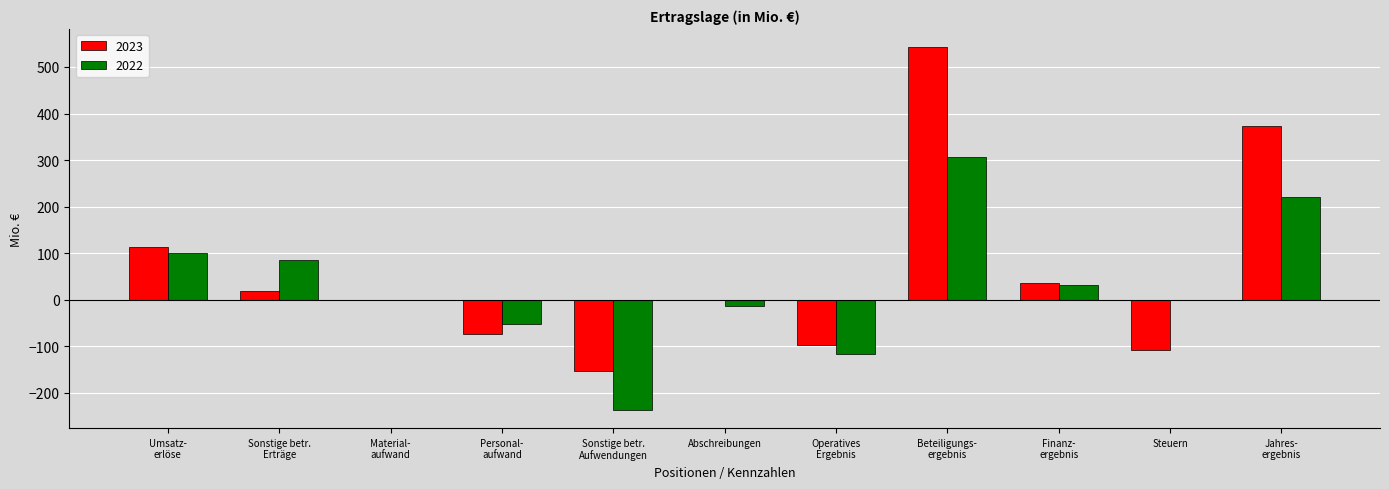

What is the greatest value displayed?

542.8